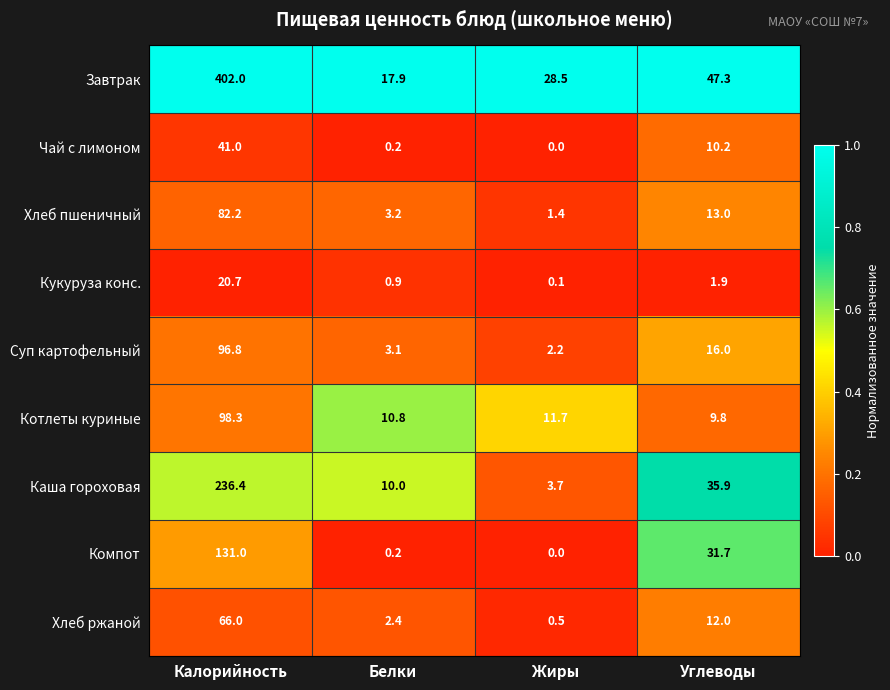

Which series has the largest total across all categories?

Завтрак